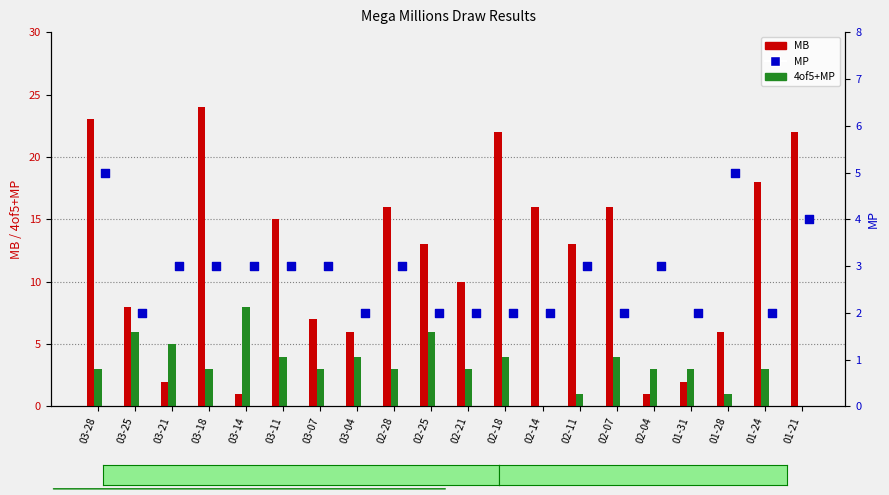

Is the value of MB at 03-21 greater than the value of 4of5+MP at 02-25?

No